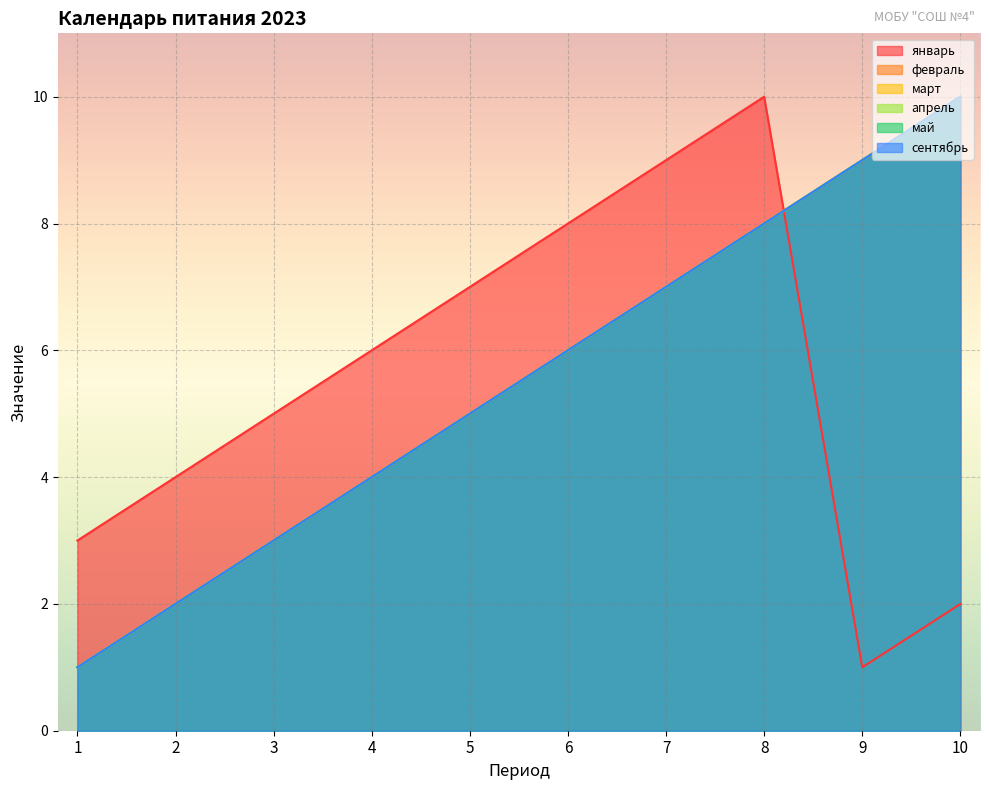

Does the chart display data point markers on the line(s)?

No